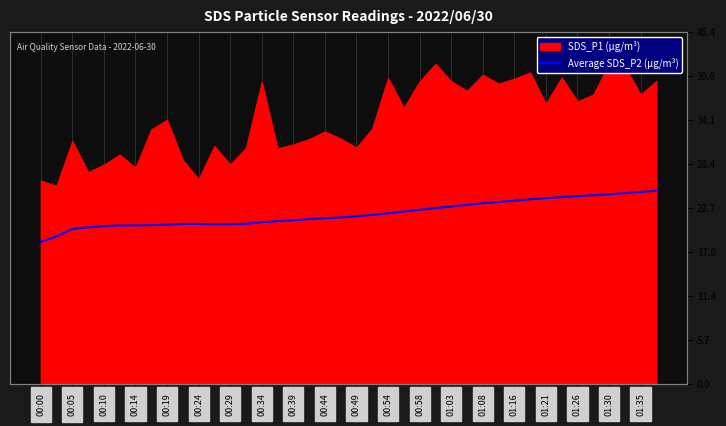

What is the average value?

22.0